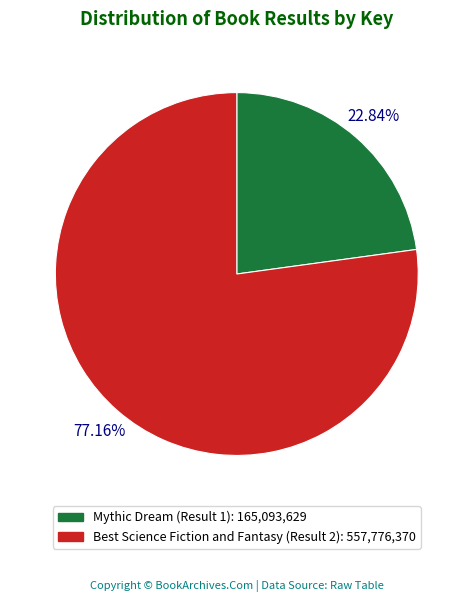

How many slices are in this pie chart?

2